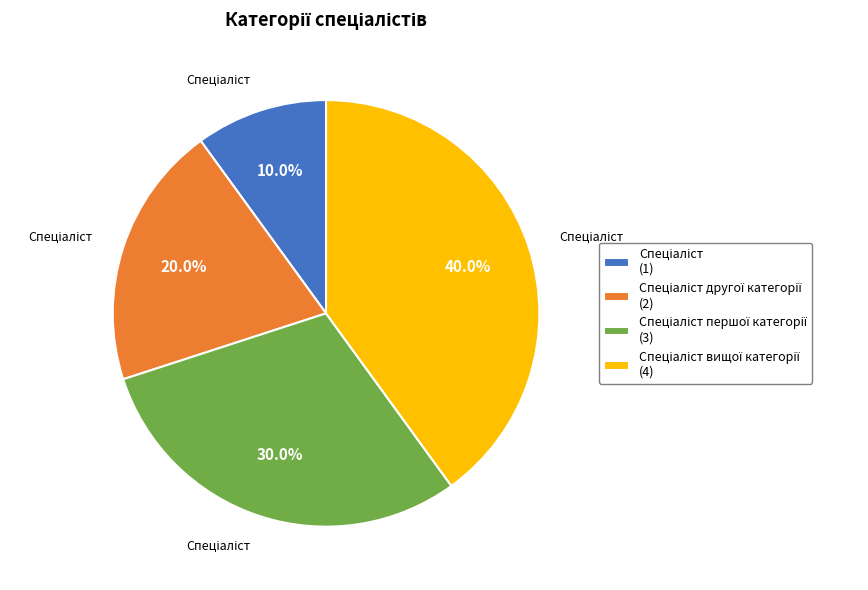

Is there a majority slice in this chart?

No